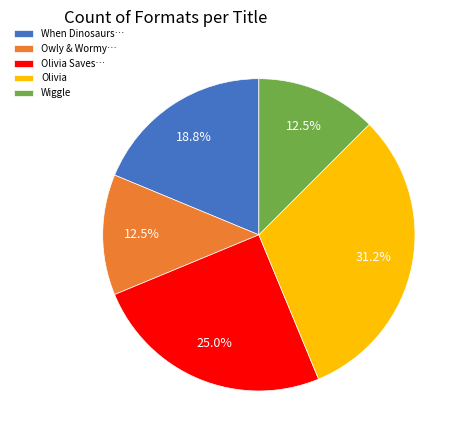

Count the number of slices in the pie.

5